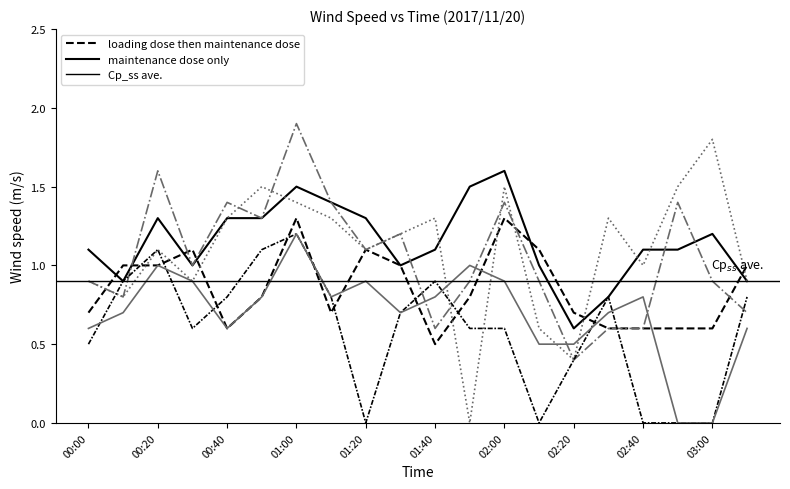

Which category has the lowest value across all series?

01:50